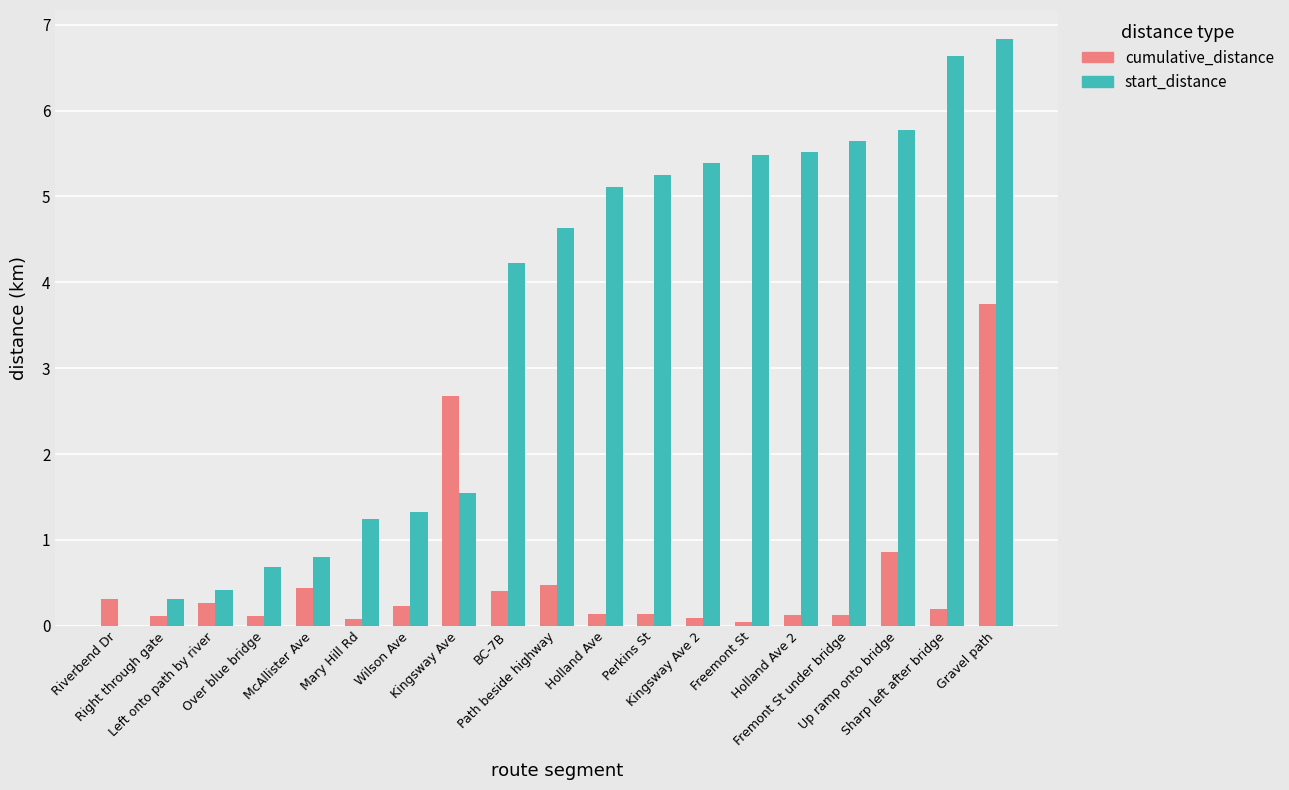

At which category is the sum across all series the highest?

Gravel path